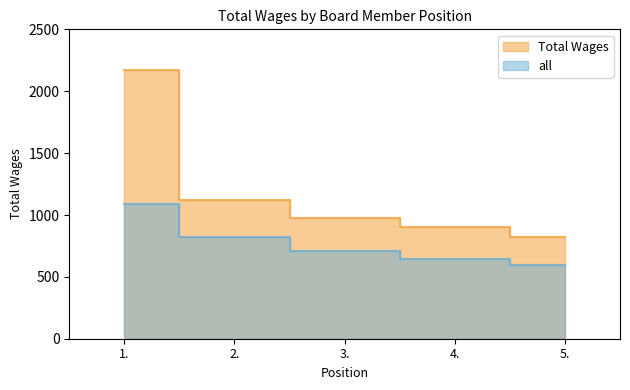

Which has a higher value, 5. or 3.?

3.